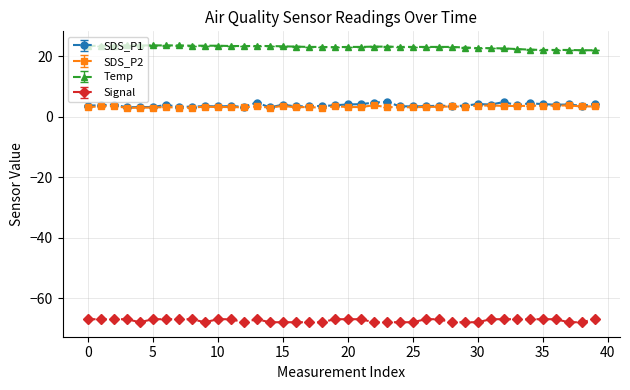

Which series has the largest total across all categories?

Temp